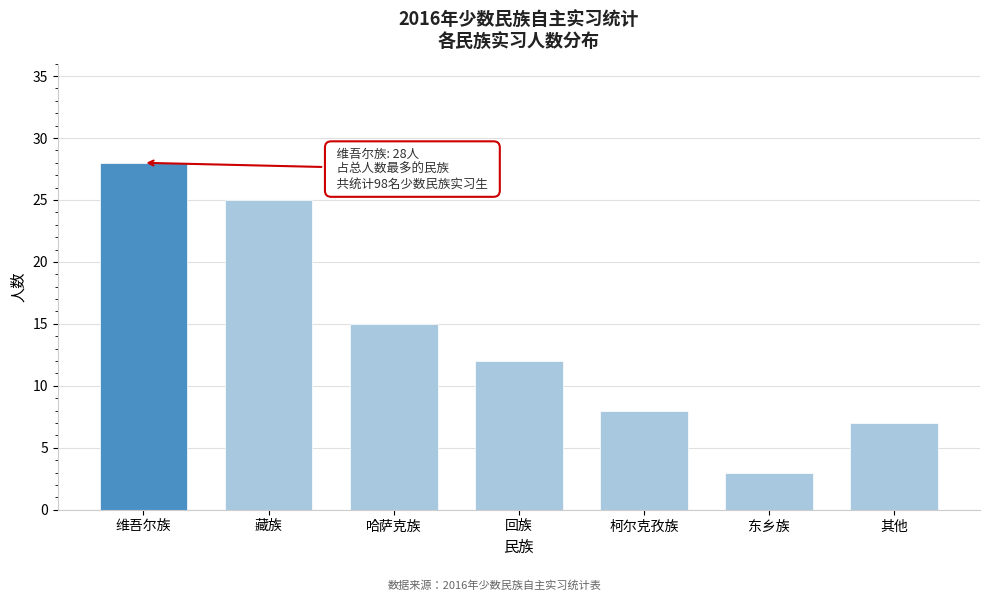

Reading left to right, what are all the values shown in this chart?

维吾尔族=28	藏族=25	哈萨克族=15	回族=12	柯尔克孜族=8	东乡族=3	其他=7